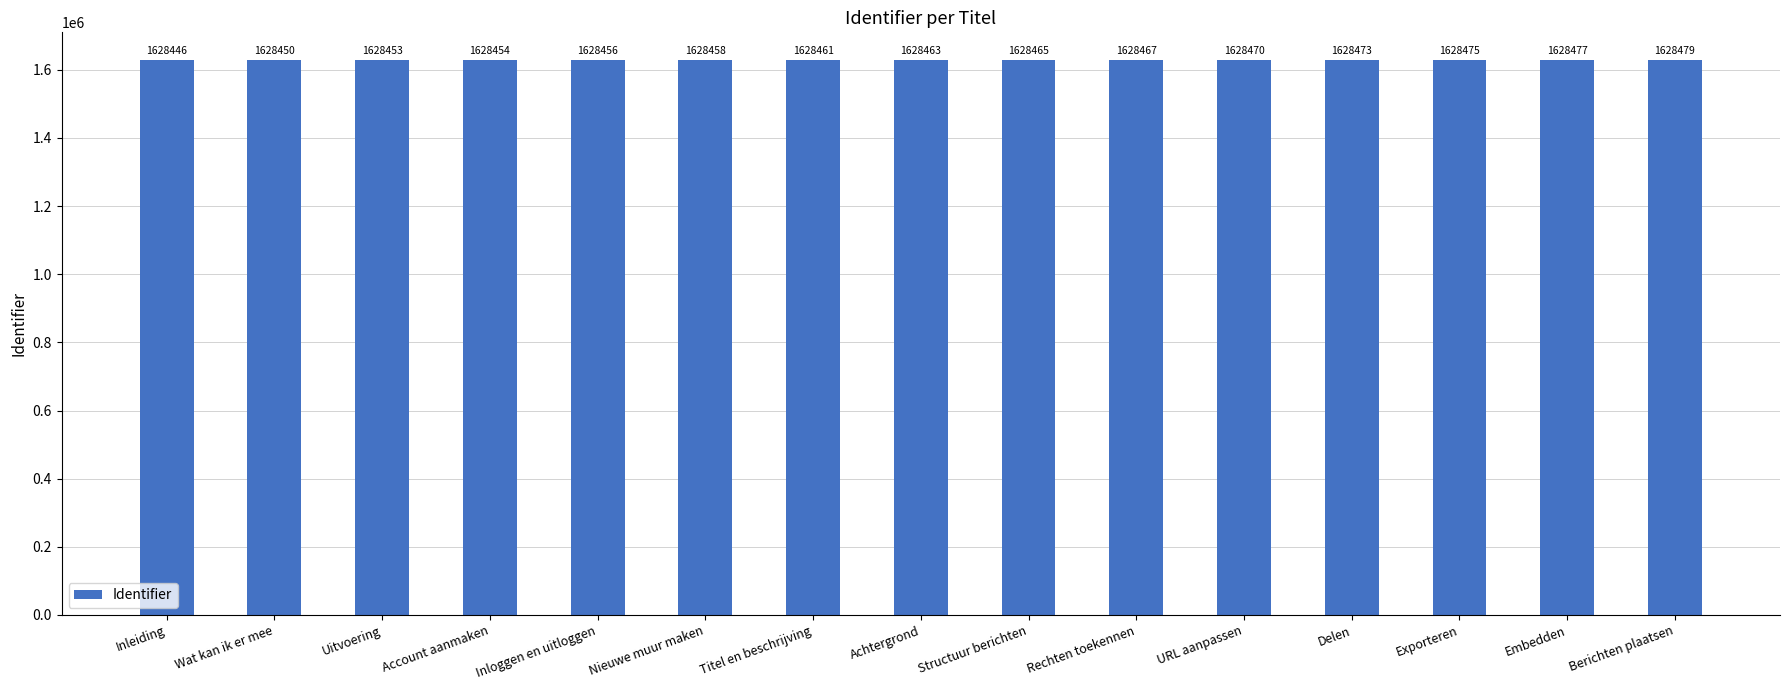

Is it true that the value at Titel en beschrijving is 2663780?

False